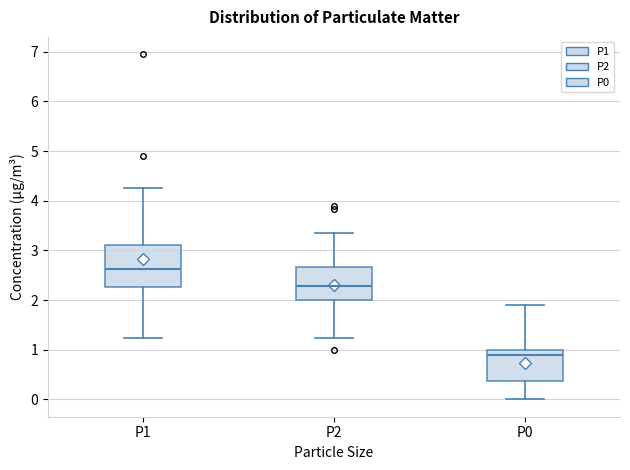

Which box has the lowest median line?

P0